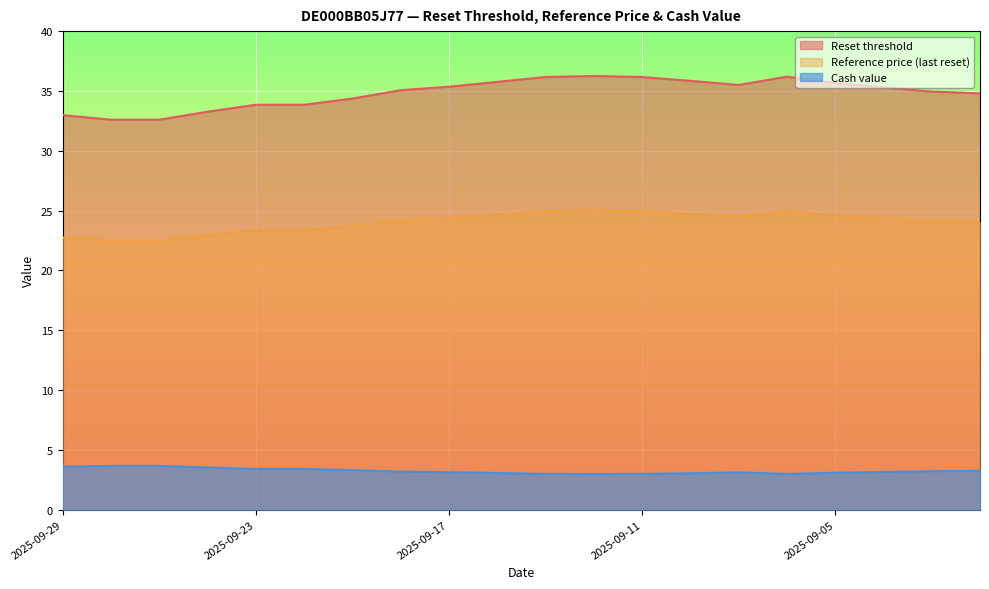

Reading left to right, list all the values displayed in this chart.

Reset threshold: 33.0	32.6	32.6	33.3	33.8	33.8	34.4	35.1	35.4	35.8	36.2	36.2	36.2	35.8	35.5	36.2	35.7	35.3	34.9	34.8
Reference price (last reset): 22.7	22.5	22.5	22.9	23.3	23.3	23.7	24.2	24.4	24.7	24.9	25.0	24.9	24.7	24.5	25.0	24.6	24.3	24.1	24.0
Cash value: 3.6	3.7	3.7	3.5	3.4	3.4	3.3	3.2	3.1	3.1	3.0	3.0	3.0	3.0	3.1	3.0	3.1	3.1	3.2	3.2